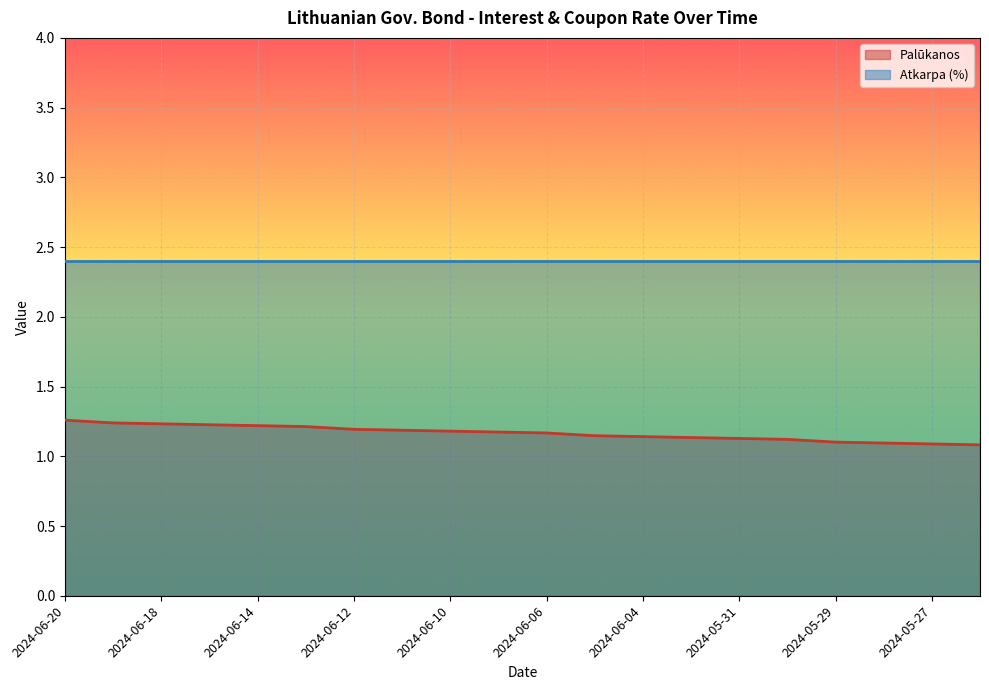

Rank the categories by value from highest to lowest.

2024-06-20, 2024-06-19, 2024-06-18, 2024-06-17, 2024-06-14, 2024-06-13, 2024-06-12, 2024-06-11, 2024-06-10, 2024-06-07, 2024-06-06, 2024-06-05, 2024-06-04, 2024-06-03, 2024-05-31, 2024-05-30, 2024-05-29, 2024-05-28, 2024-05-27, 2024-05-24